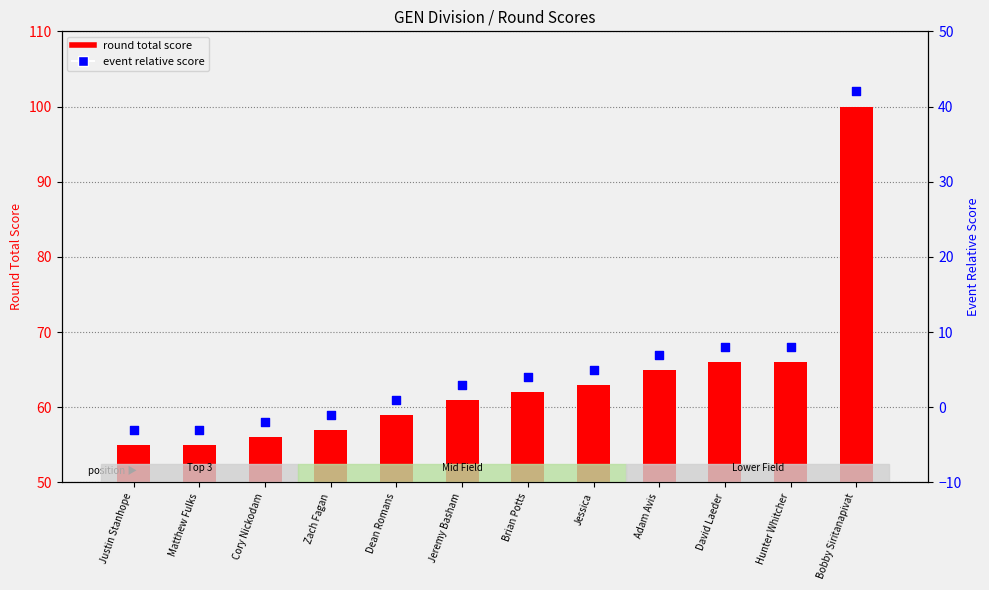

At which category is the sum across all series the highest?

Bobby Siritanapivat